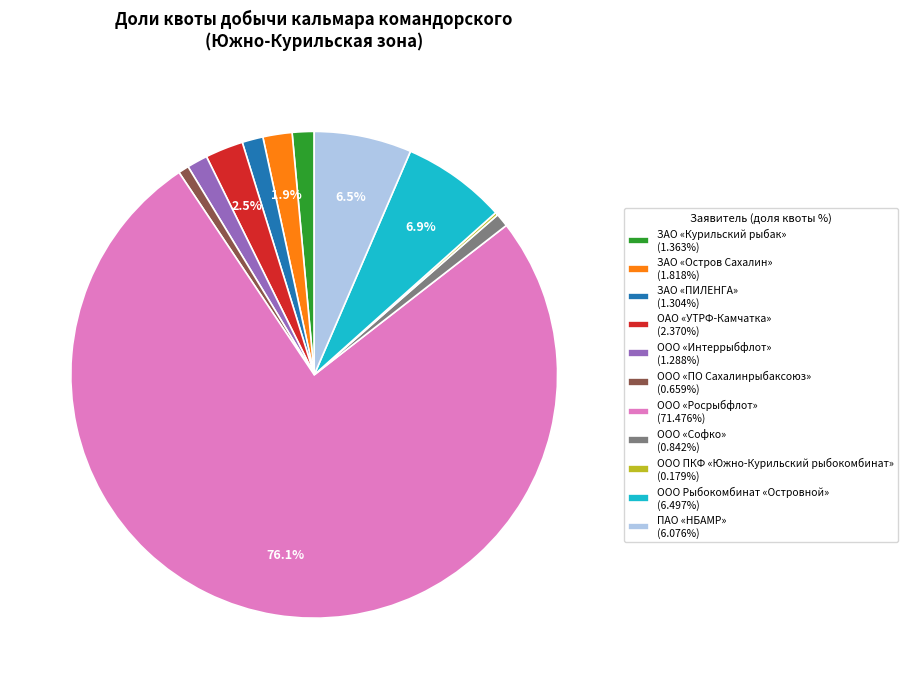

Do ЗАО «ПИЛЕНГА» (1.304%) and ООО «ПО Сахалинрыбаксоюз» (0.659%) together represent more than half of the pie?

No